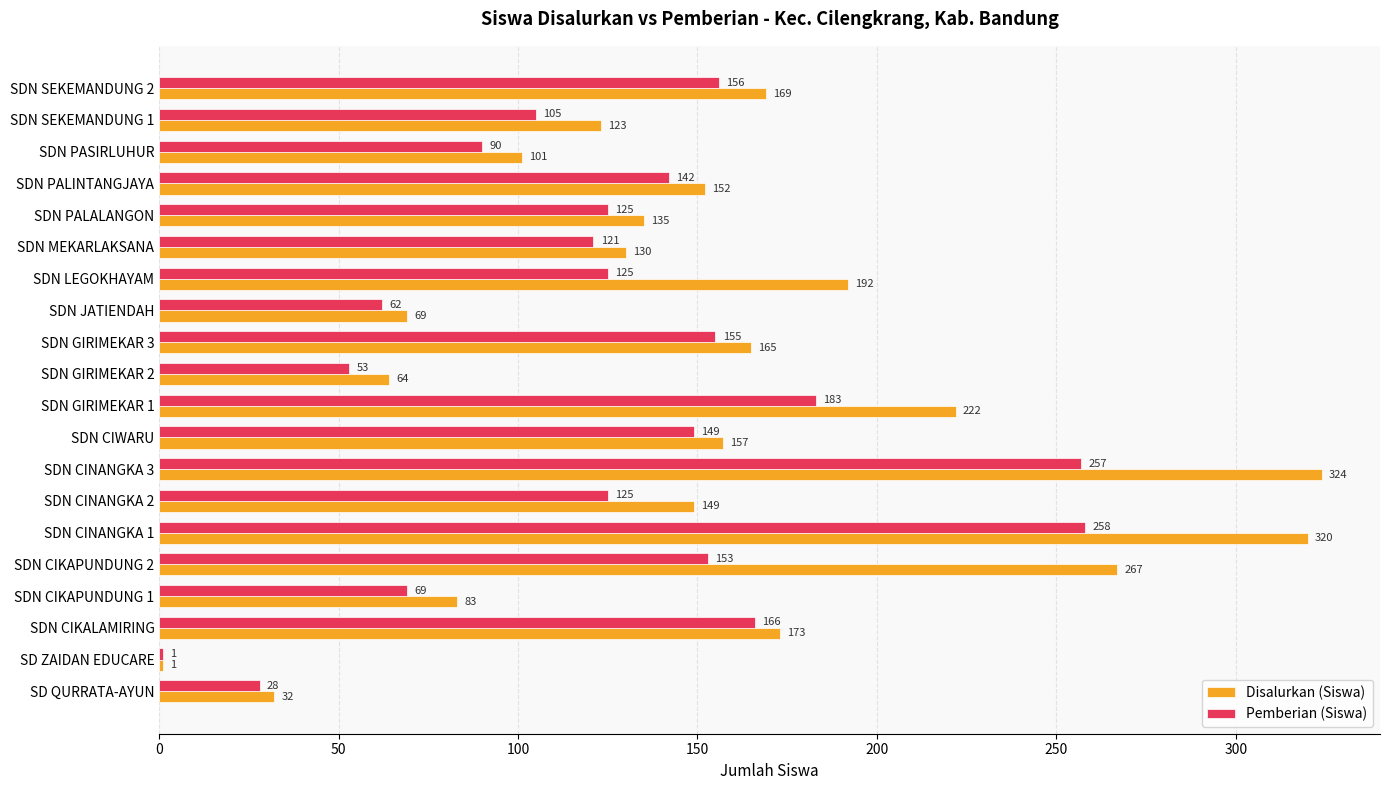

Is it true that Pemberian (Siswa) equals 104 at SDN JATIENDAH?

False